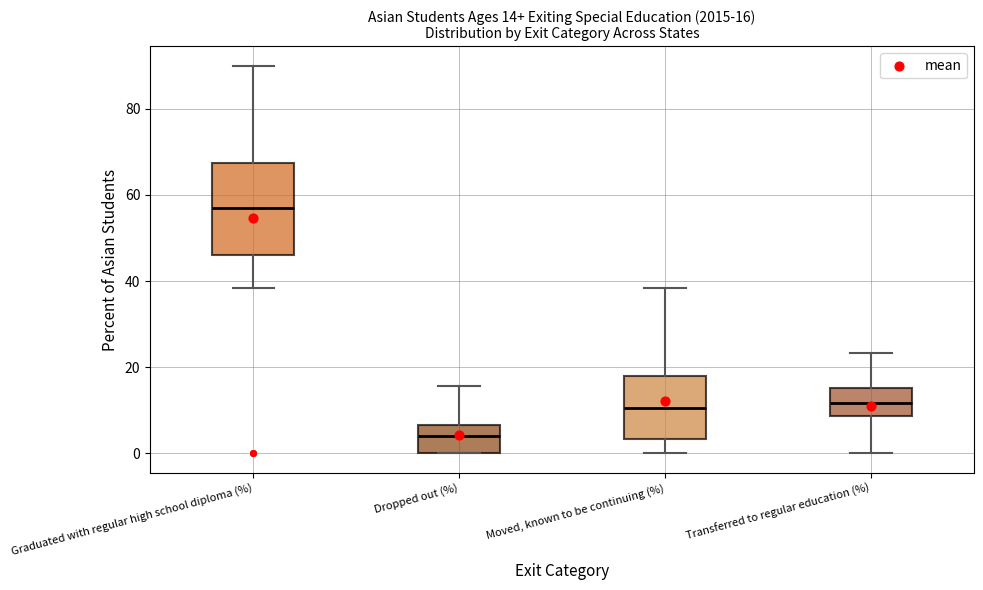

Which box has the highest median line?

Graduated with regular high school diploma (%)